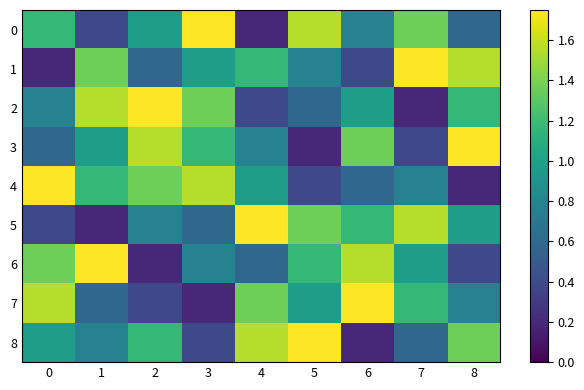

What is the spread (max minus min) of values at 2?

1.6